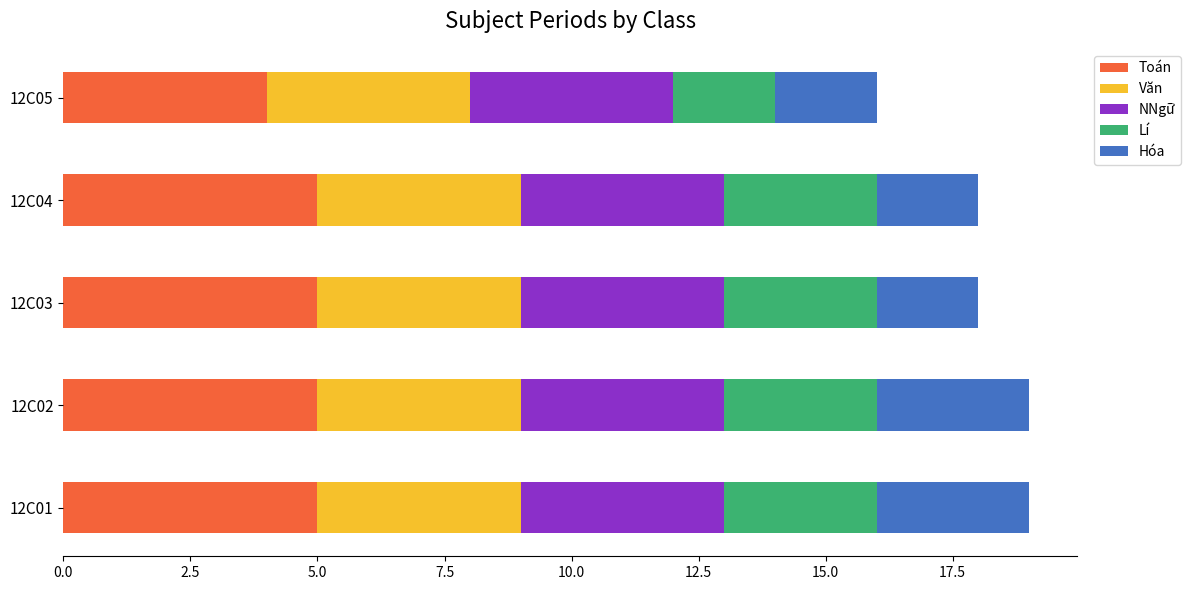

What is the total value across all series at 12C01?

19